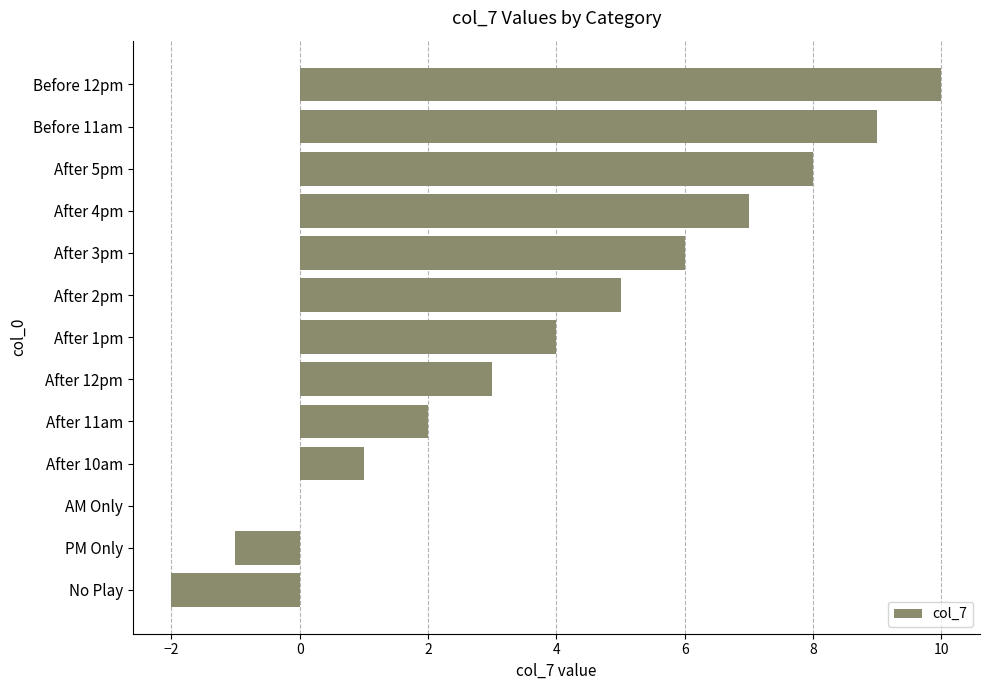

How many data points does each series have?

13